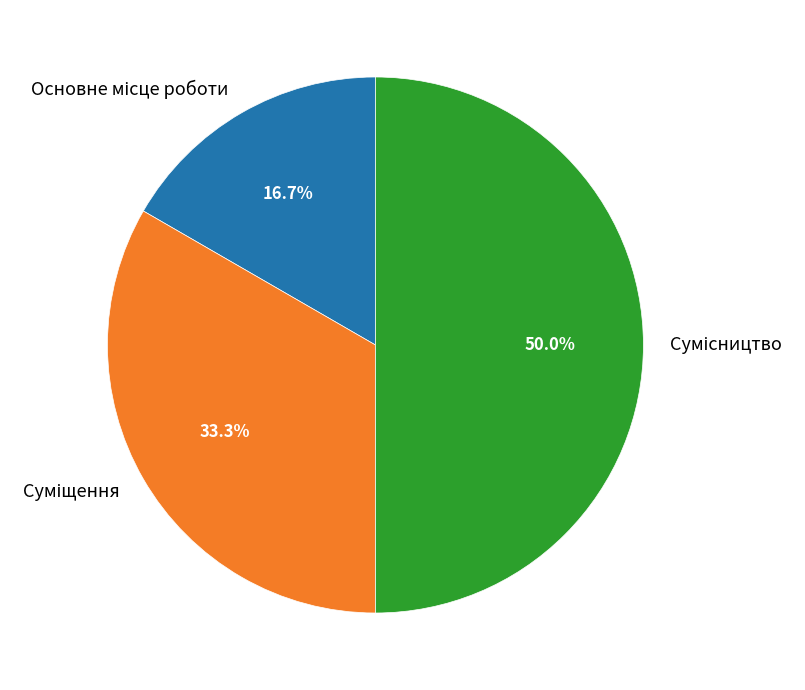

Combined, what portion of the pie is Суміщення and Сумісництво?

83.3%